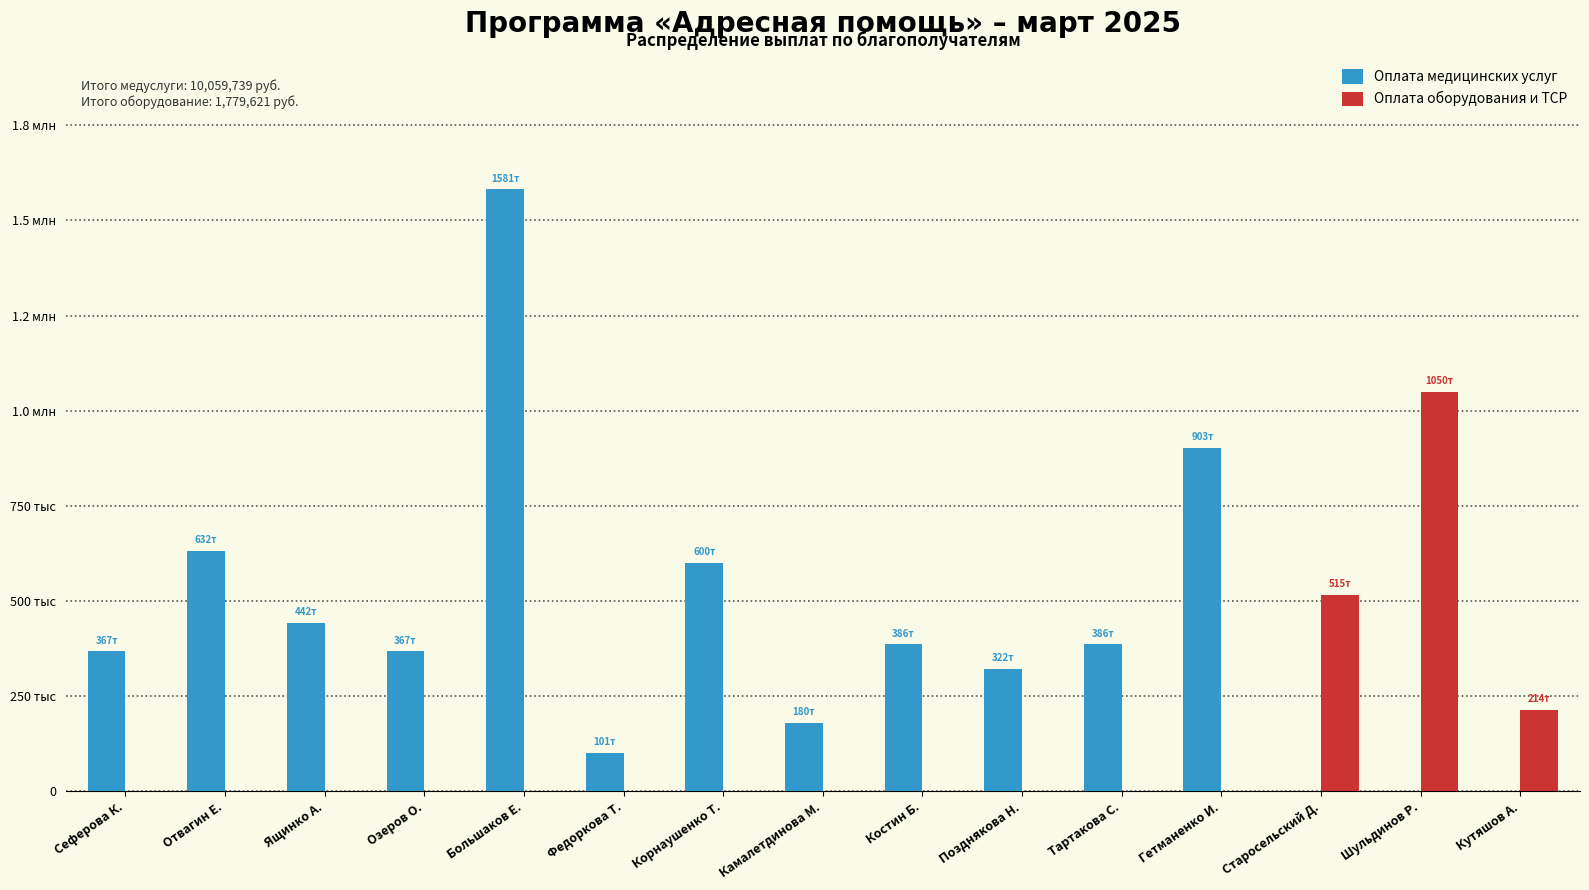

What is the average value of the Оплата оборудования и ТСР series?

118641.4